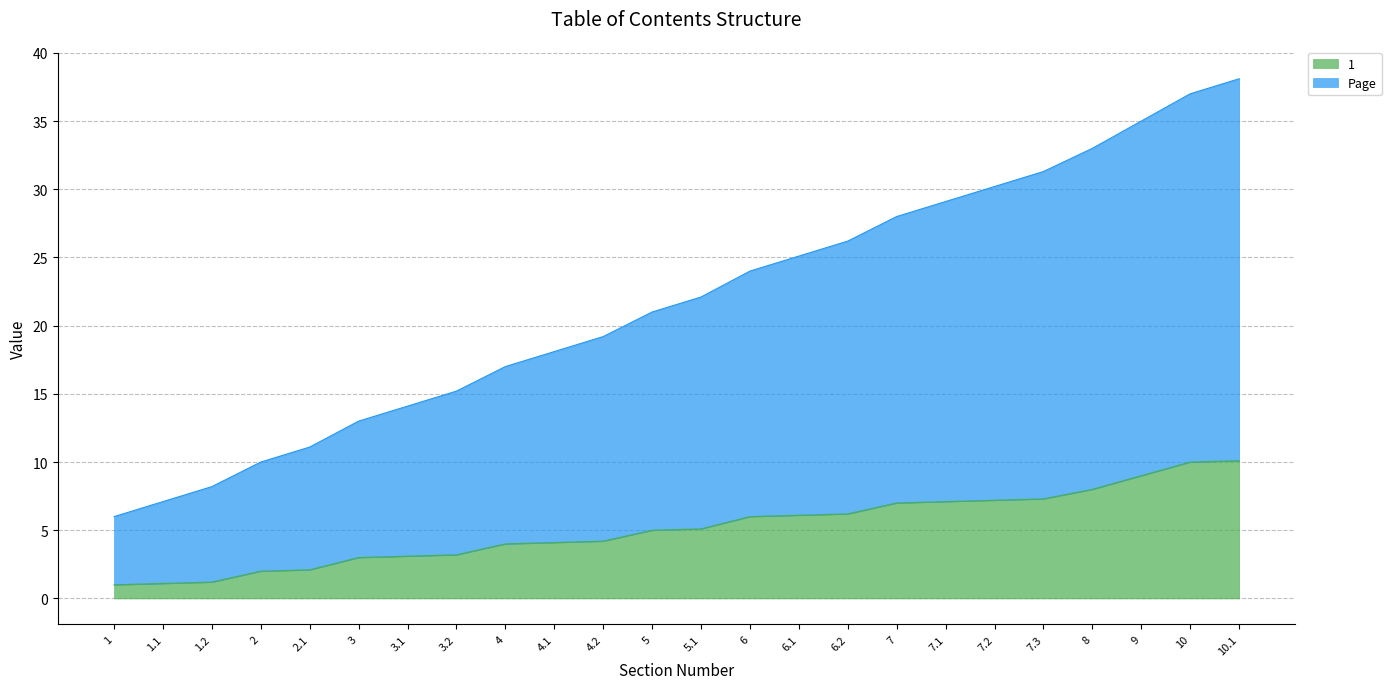

At how many categories does at least one series exceed 33?

3